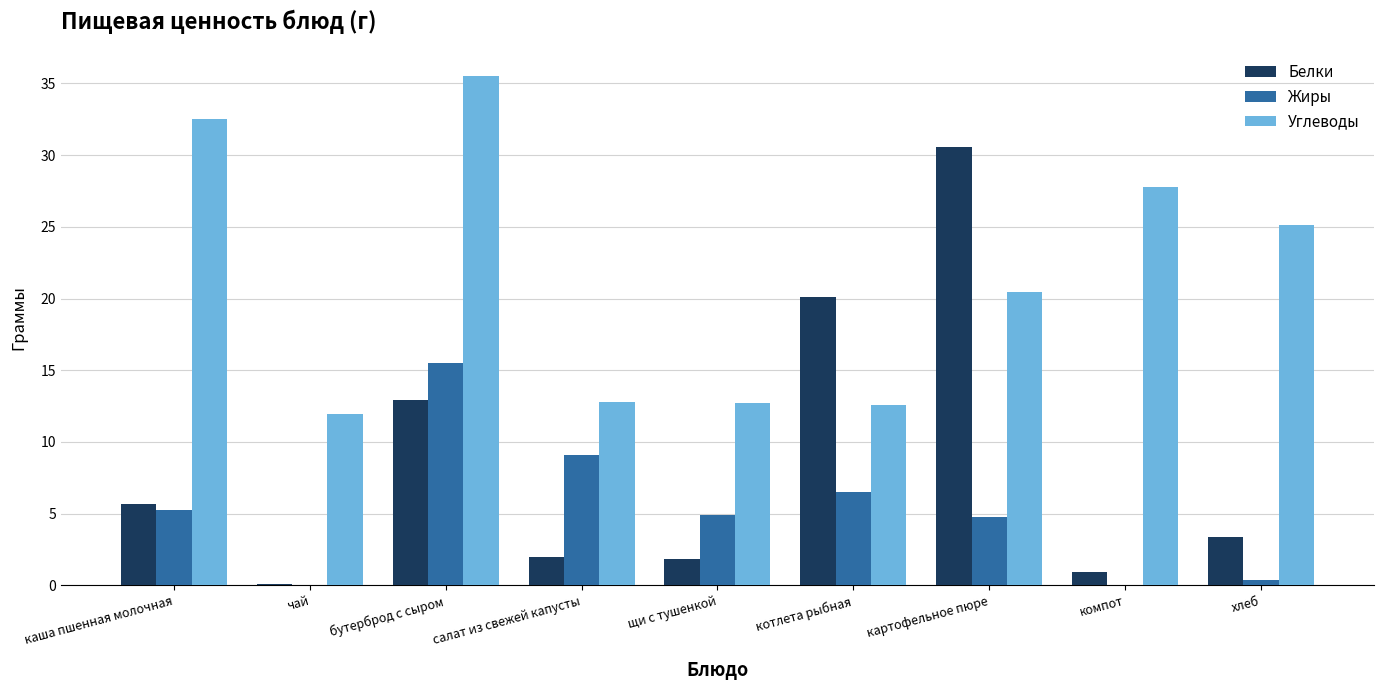

Between чай and салат из свежей капусты, which series saw the biggest shift?

Жиры